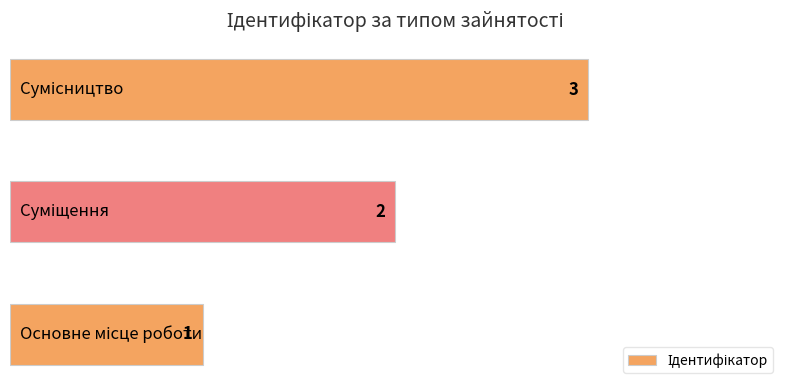

What is the sum of all values?

6